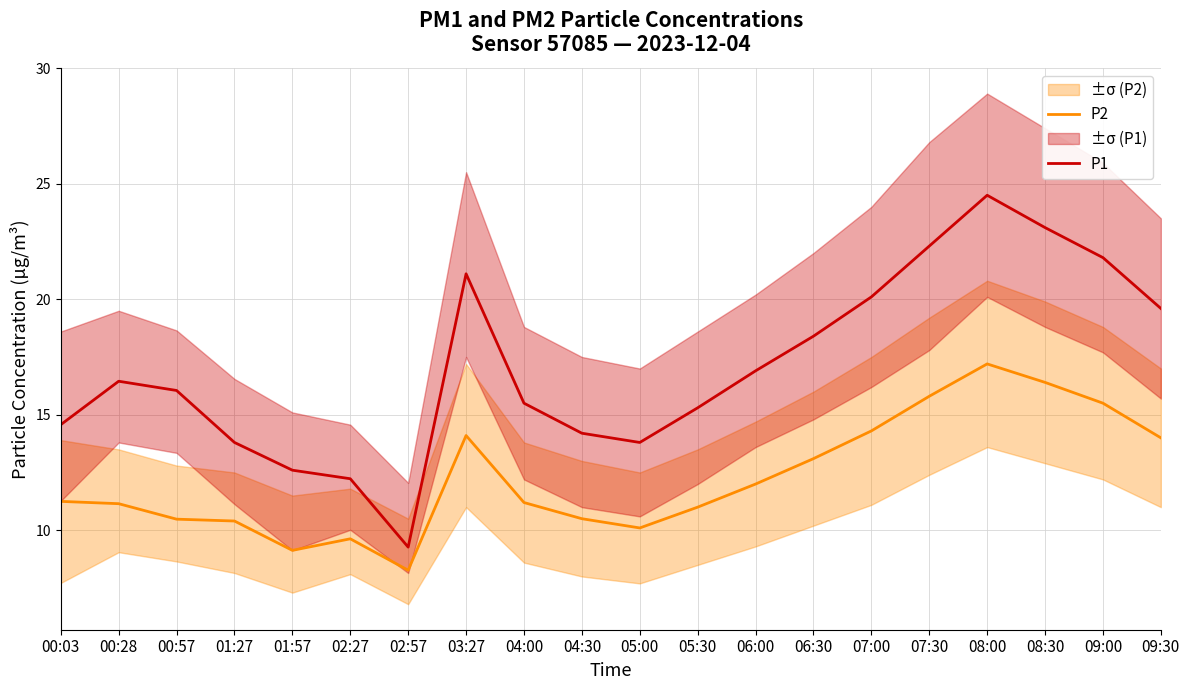

Between 07:30 and 09:00, which is larger?

07:30